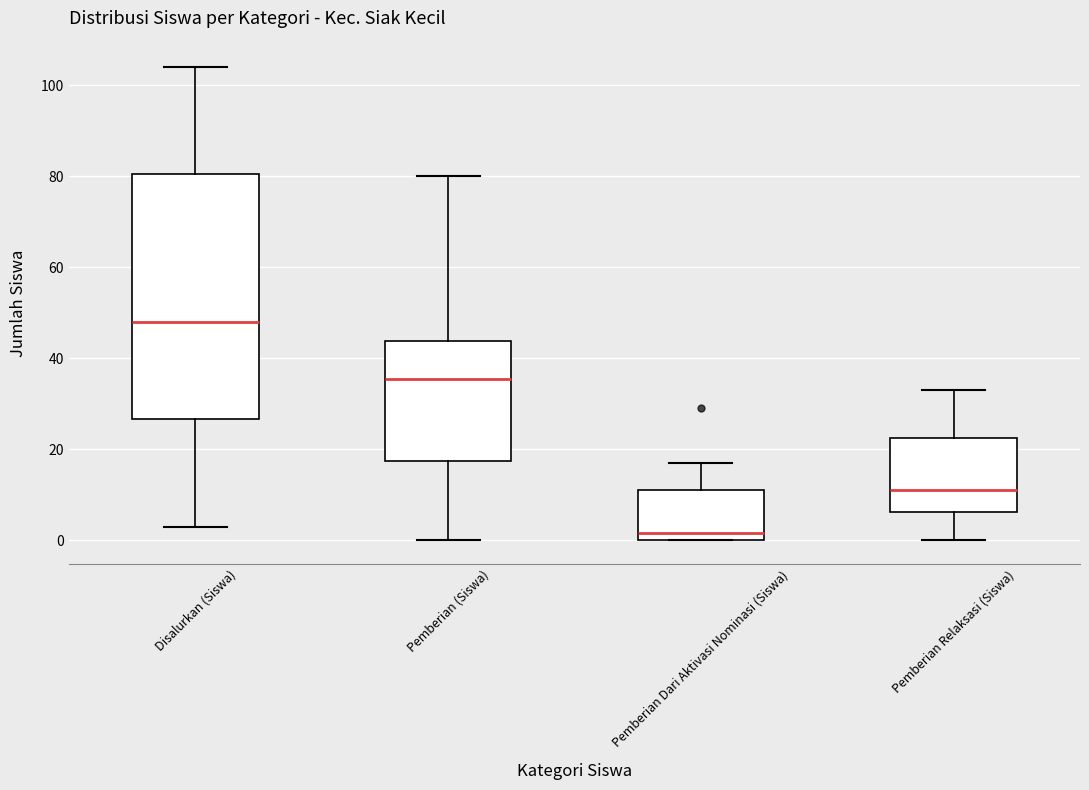

Where is the upper edge of the box for Pemberian Dari Aktivasi Nominasi (Siswa) on the y-axis? The values are not printed on the chart, so give them approximately, as read against the axis.

12